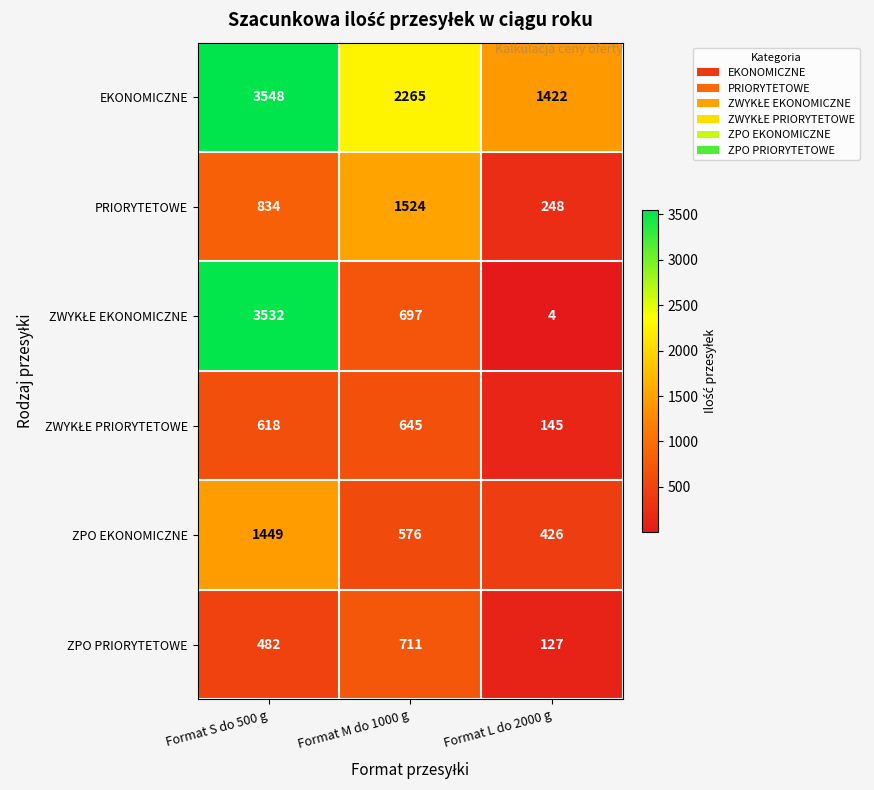

What value does the EKONOMICZNE series have at Format L do 2000 g, to the nearest 10?

1420